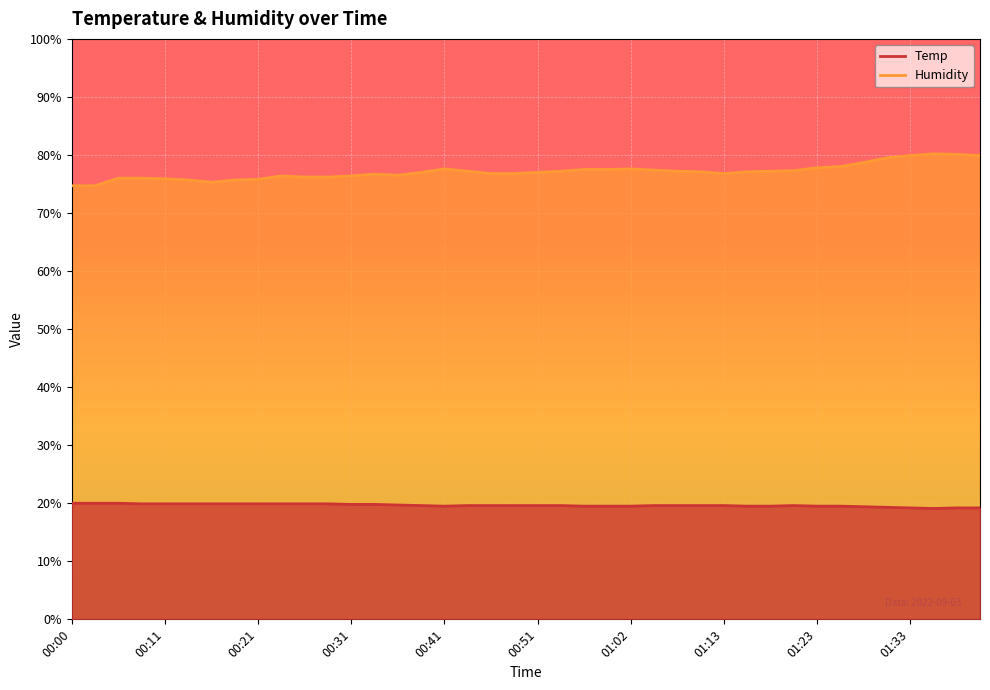

True or false: Humidity has a value of 139.6 at 38.

False